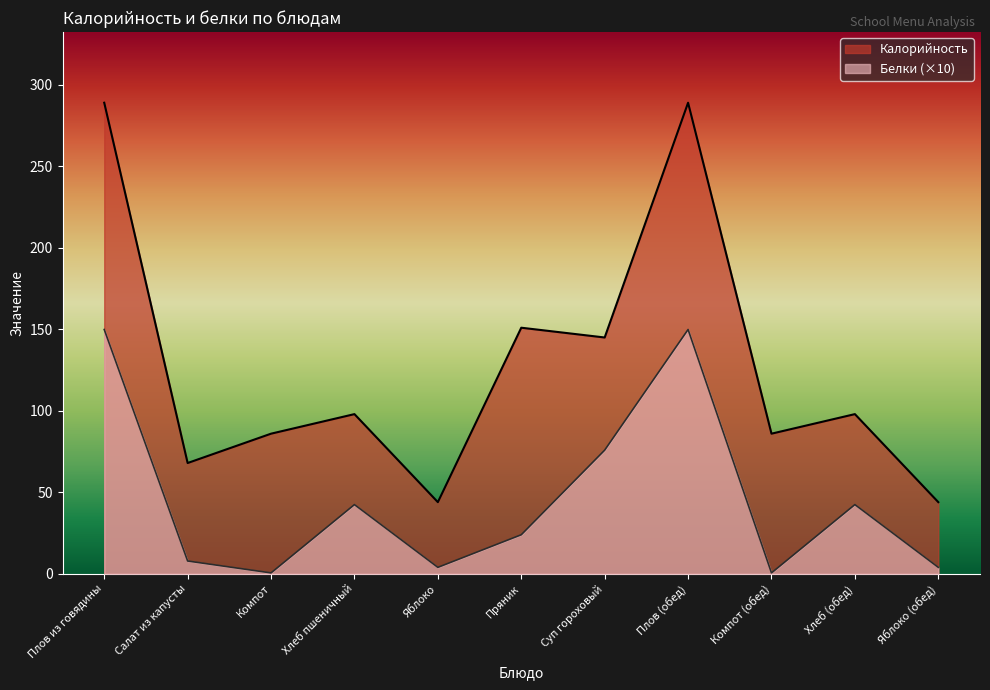

What is the average value of the Белки series?

45.6